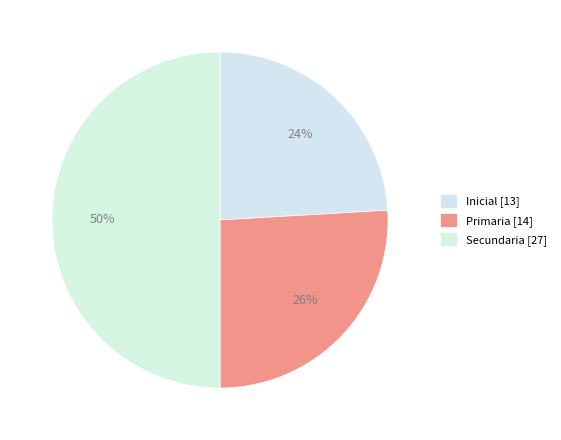

To the nearest percent, what is the combined percentage of Primaria and Secundaria?

76%